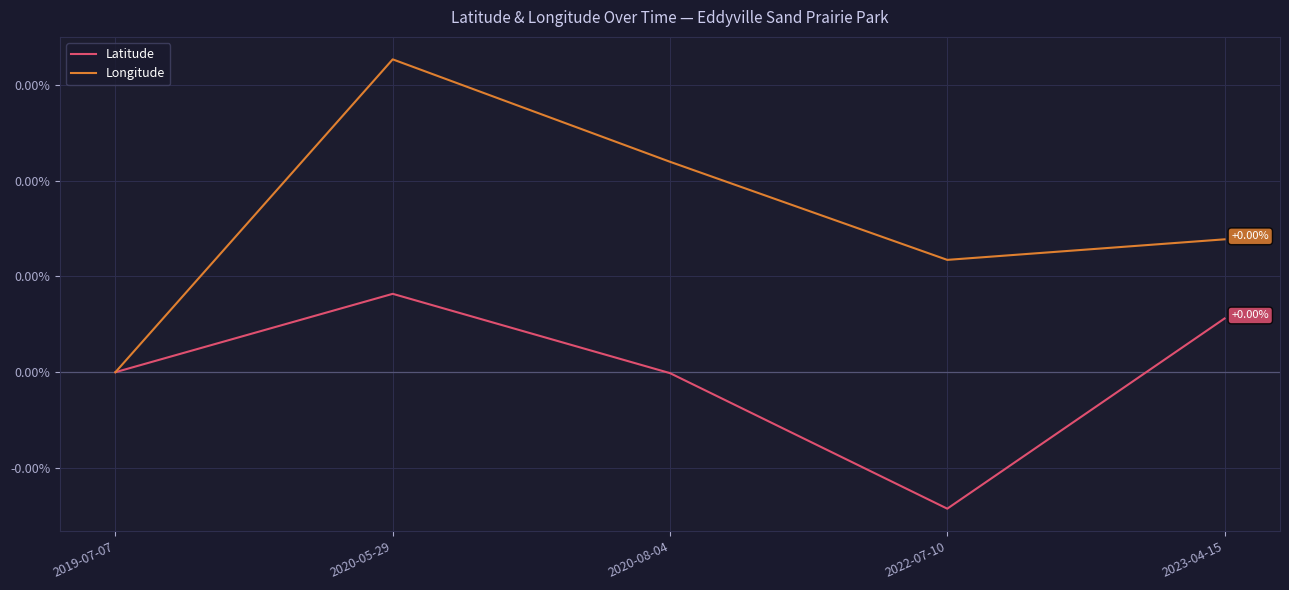

Between 2020-05-29 and 2020-08-04, which is larger?

2020-05-29